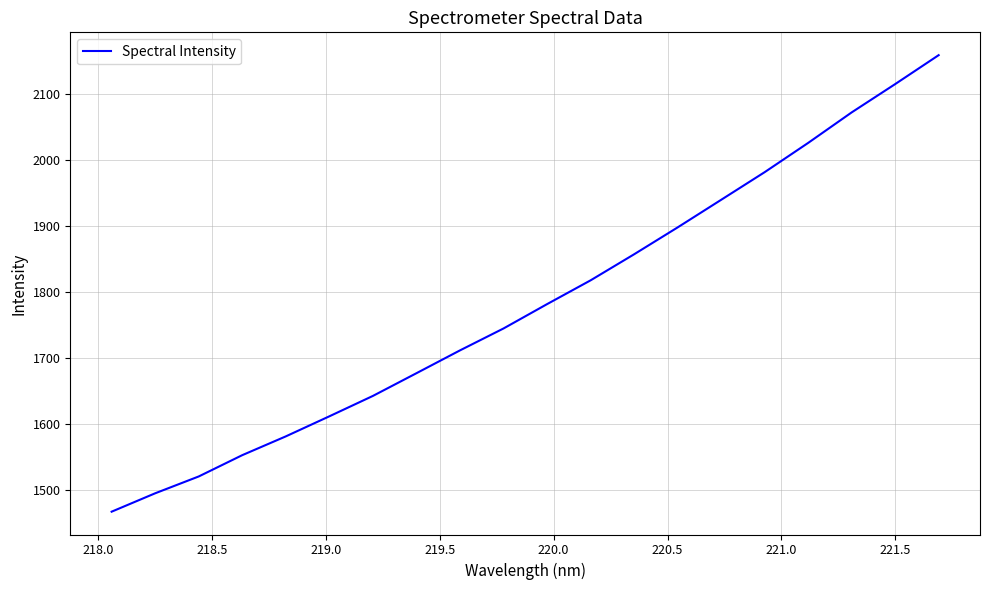

True or false: the data has more than 0 interior local peaks.

False